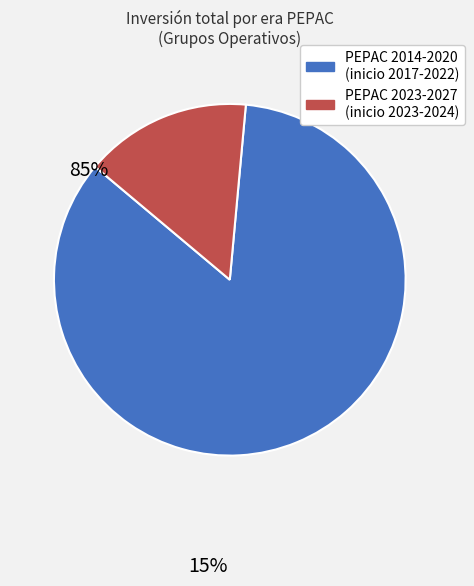

Is there a majority slice in this chart?

Yes